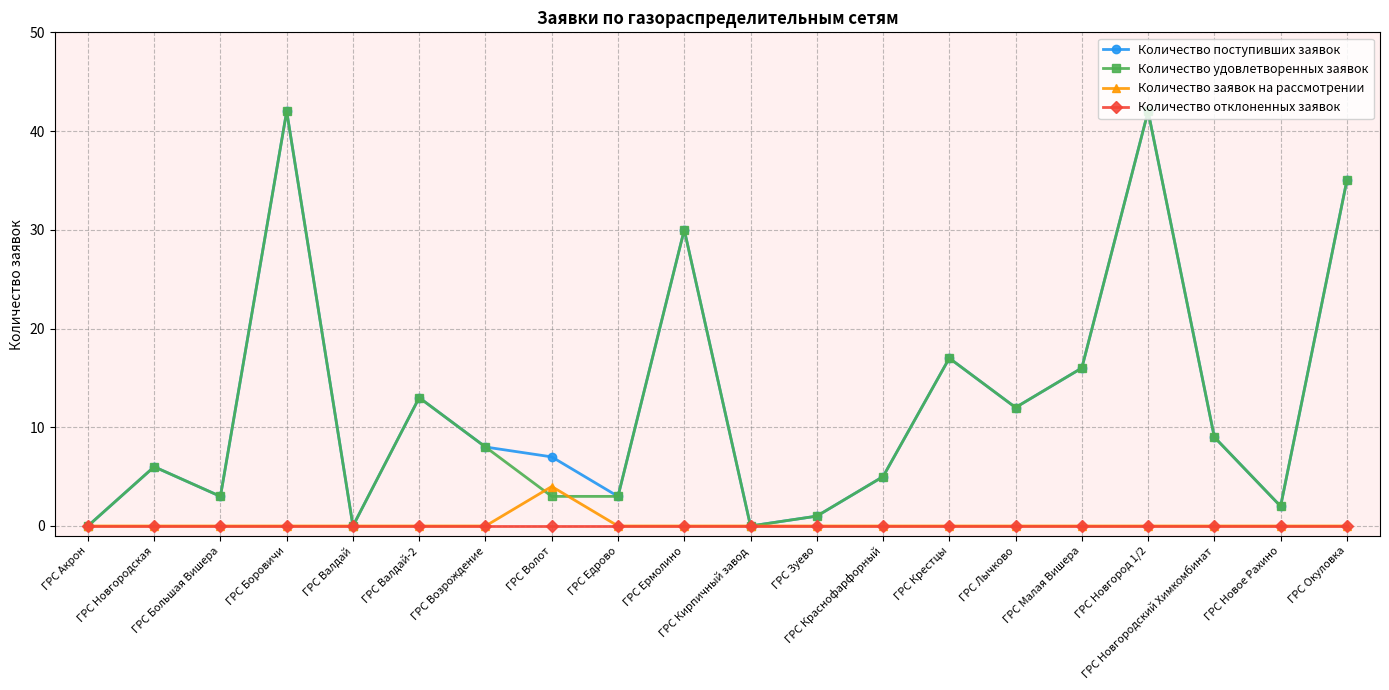

Does the chart display data point markers on the line(s)?

Yes